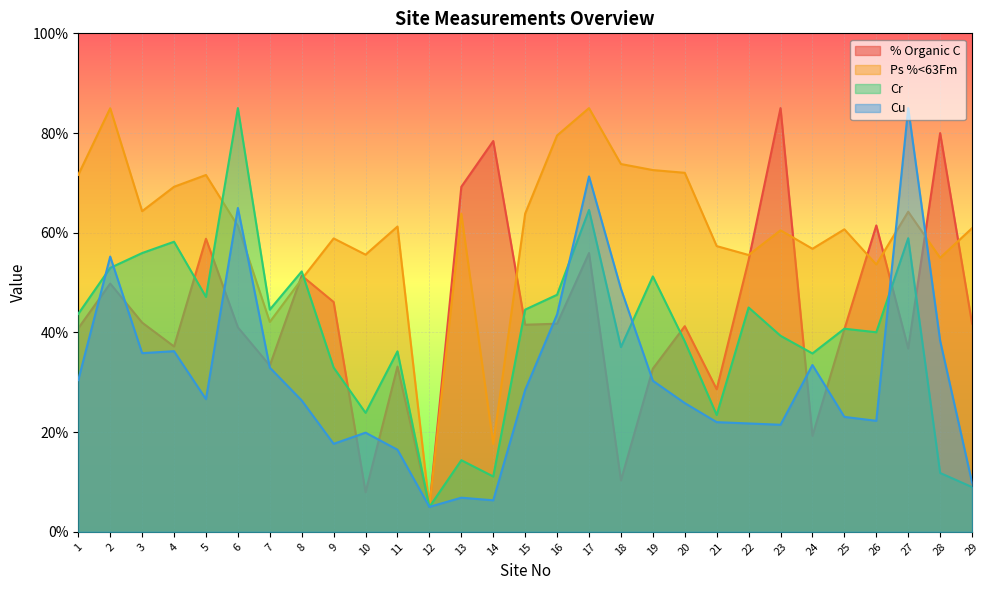

How many intersections are there between % Organic C and Cu?

12